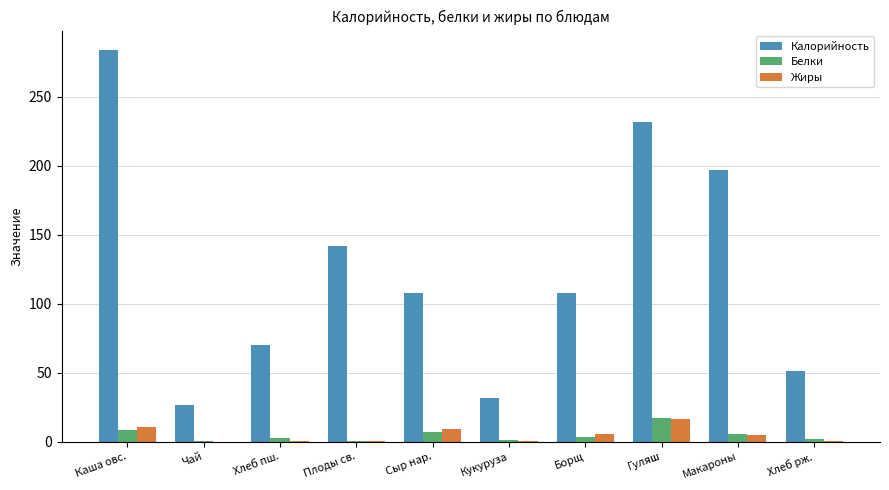

What is the sum of all Калорийность values?

1249.2